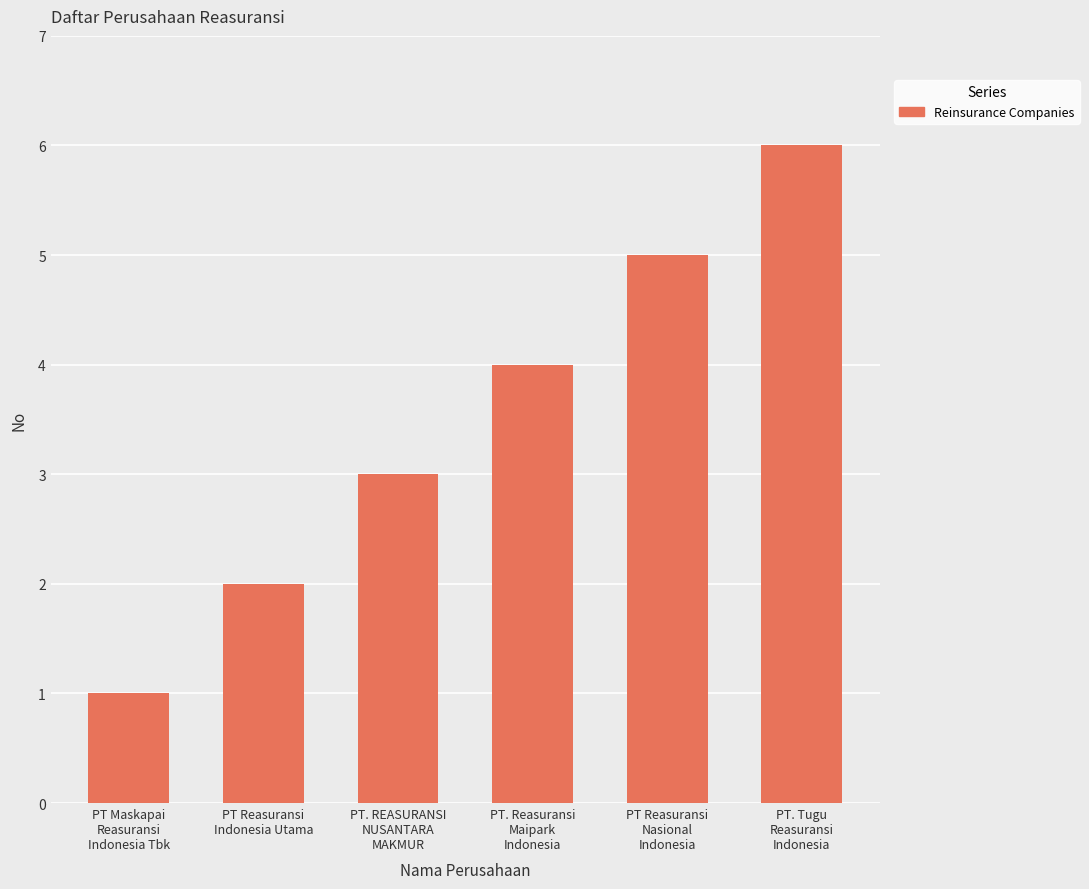

Approximately how many times larger is the value at PT Reasuransi
Indonesia Utama compared to PT. Tugu
Reasuransi
Indonesia?

0.3